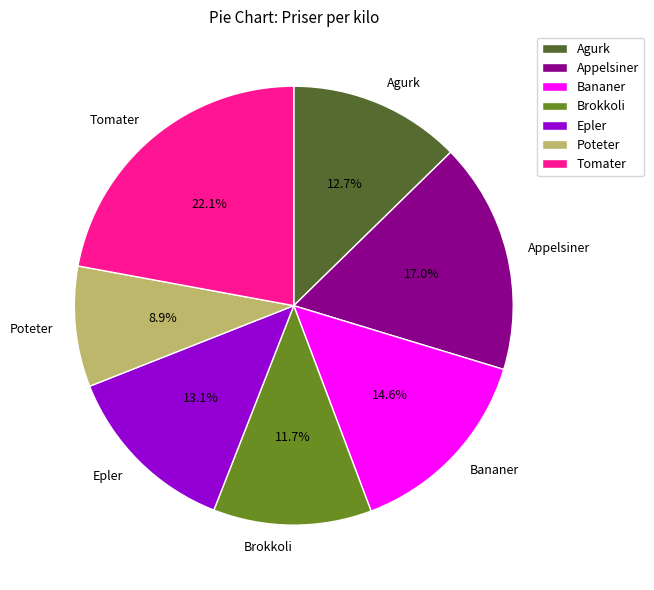

What is the ratio of the value at Epler to the value at Appelsiner?

0.8